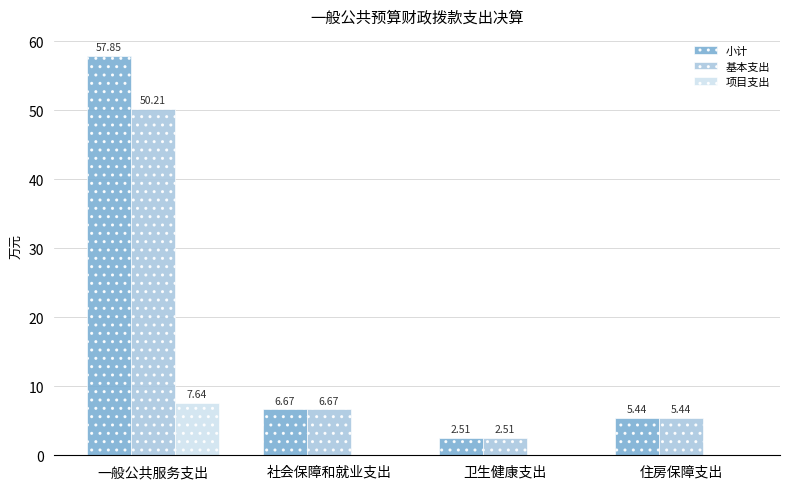

Which series changed the most between 一般公共服务支出 and 住房保障支出?

小计